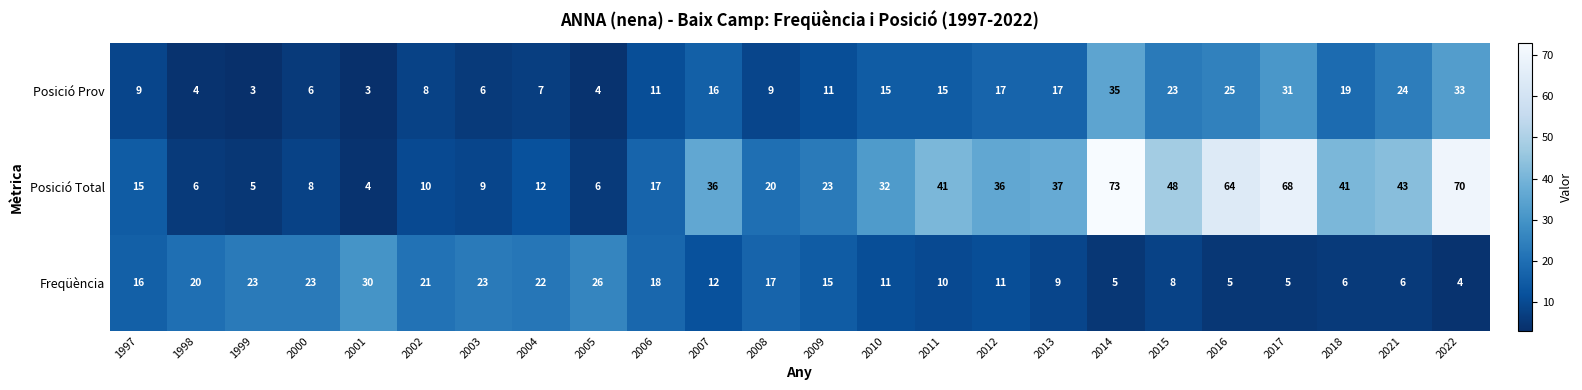

What is the total value across all series at 2017?

104